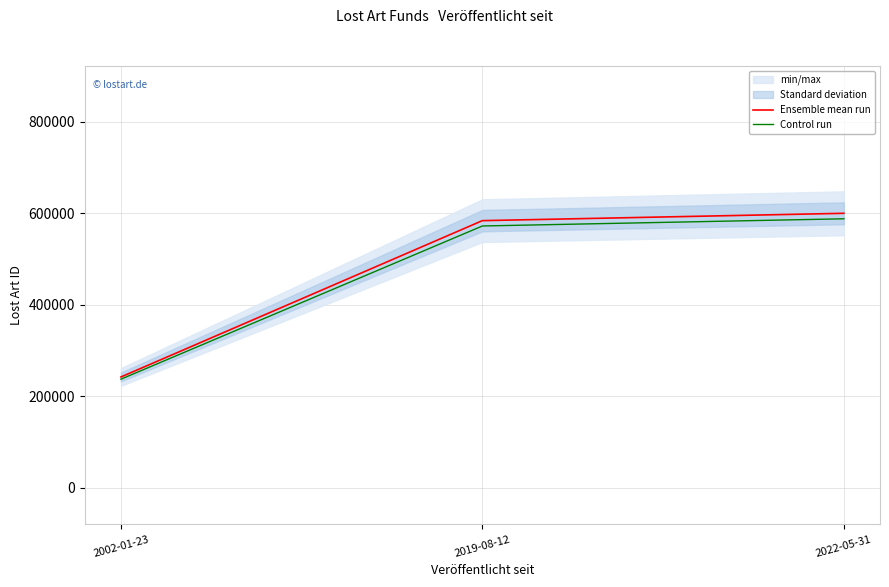

Reading left to right, list all the values displayed in this chart.

Ensemble mean run: 241915.0	583818.0	599868.0
Control run: 237076.7	572141.6	587870.6